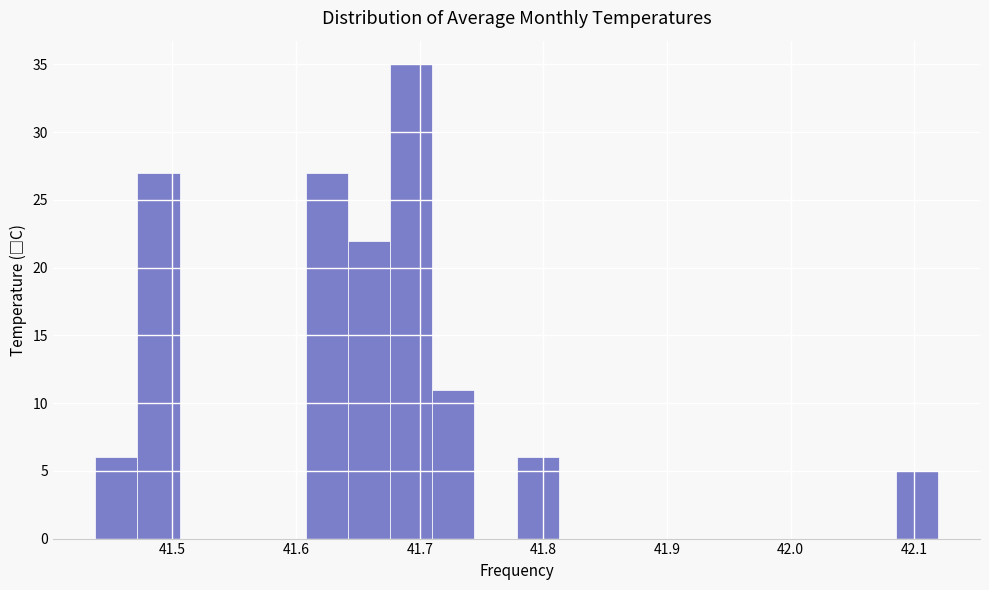

Around what value on the x-axis is the tallest bar? Give the approximate position of its centre, as read against the axis.

41.69